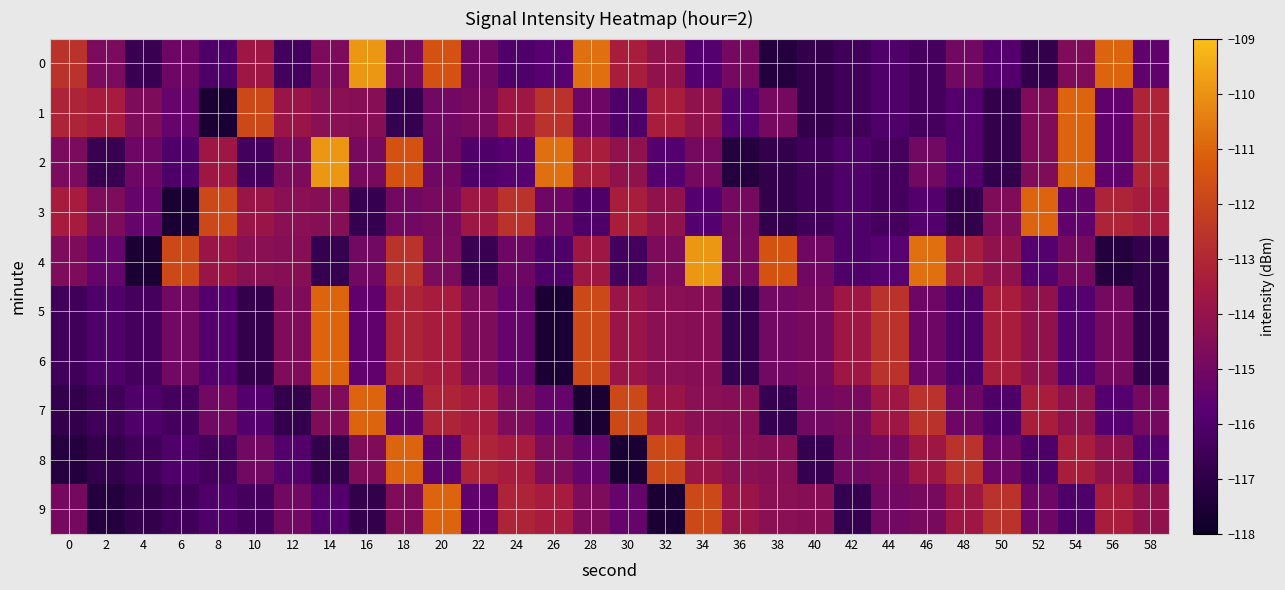

At which category is the sum across all series the highest?

20